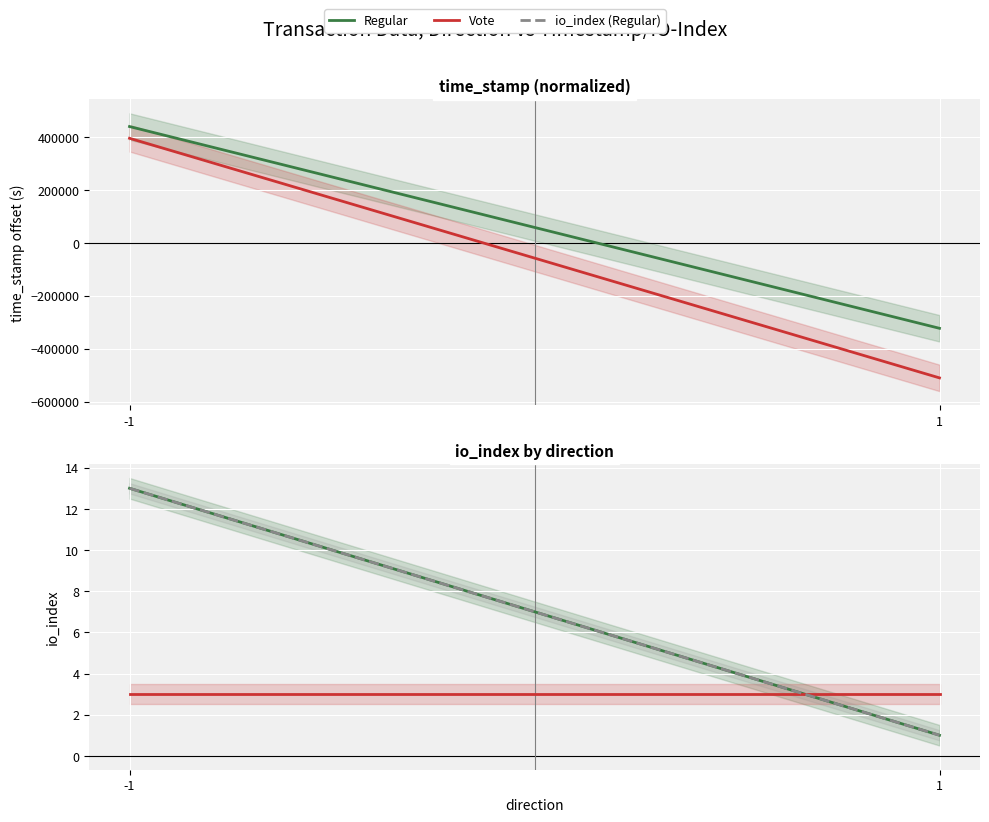

Reading left to right, extract all data points from this chart.

Regular: 13	1
Vote: 3	3
io_index (Regular): 13	1